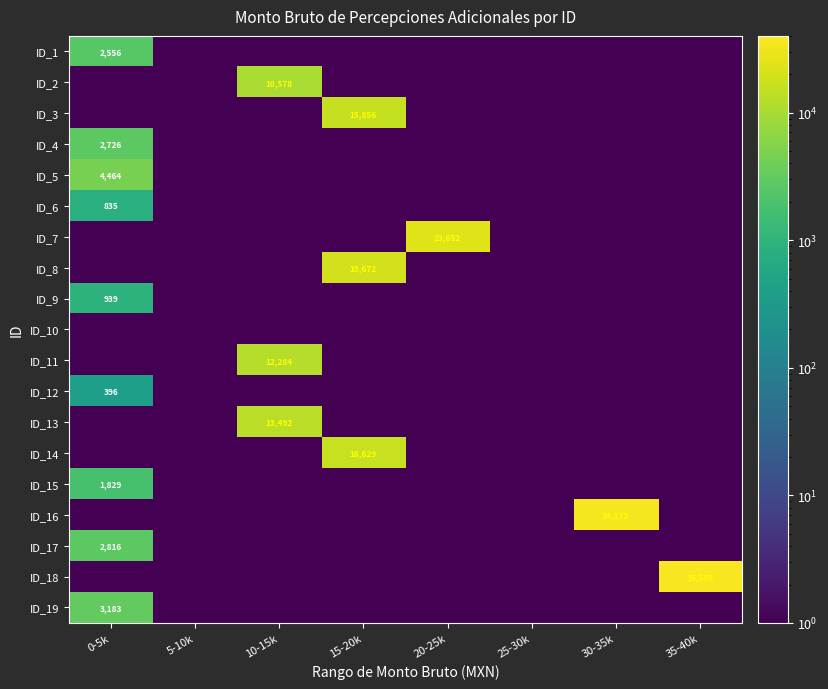

The ID_3 series shows 15856.0 at 15-20k. True or false?

True